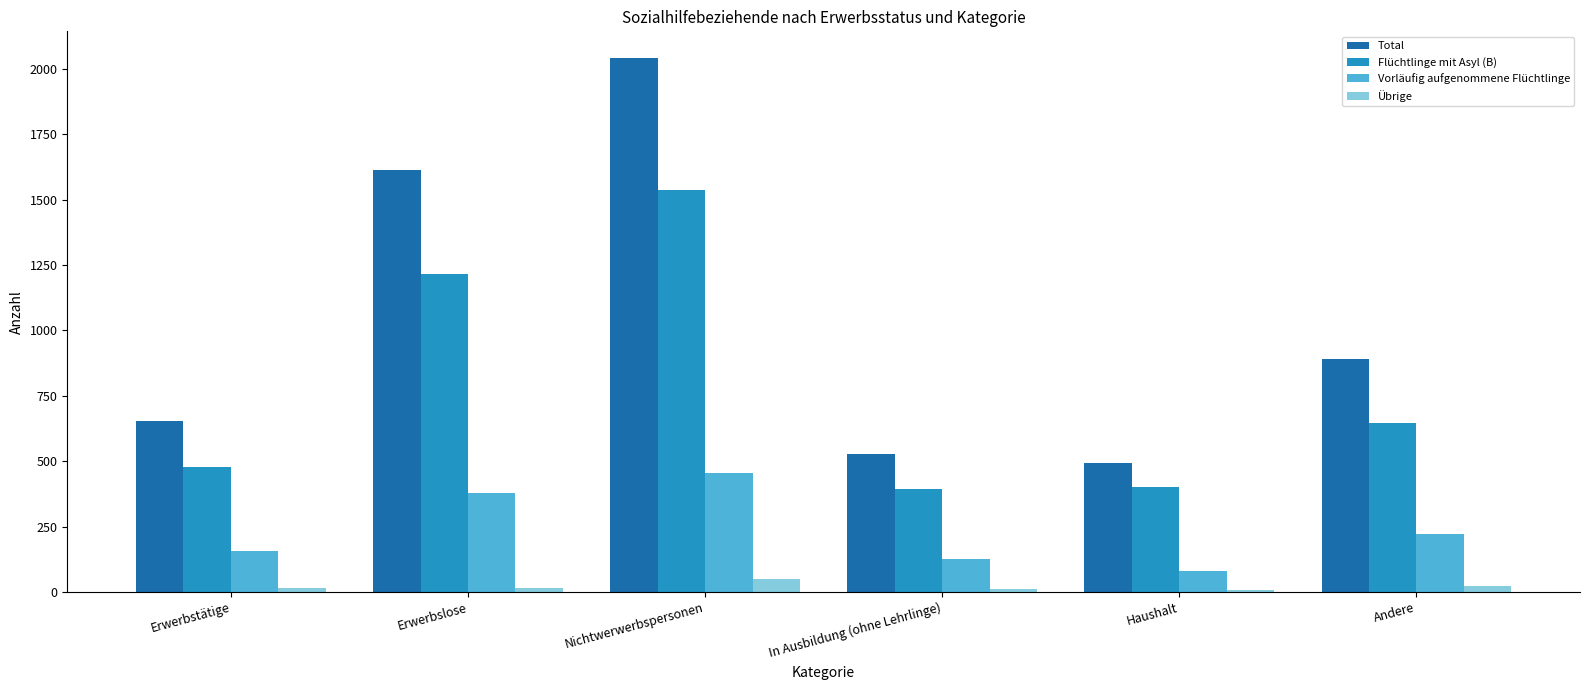

What is the label of the 3rd bar from the left?

Nichtwerwerbspersonen